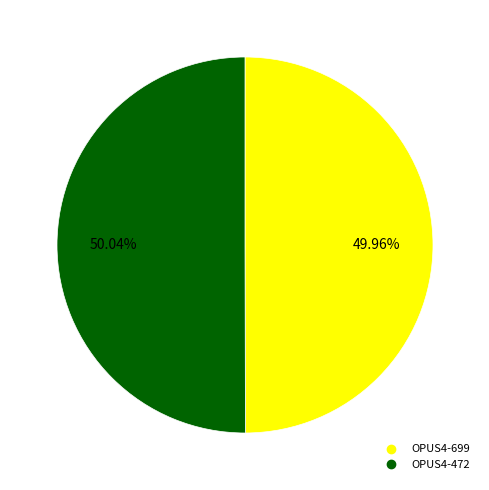

Is it true that OPUS4-472 is 58% of the pie?

False